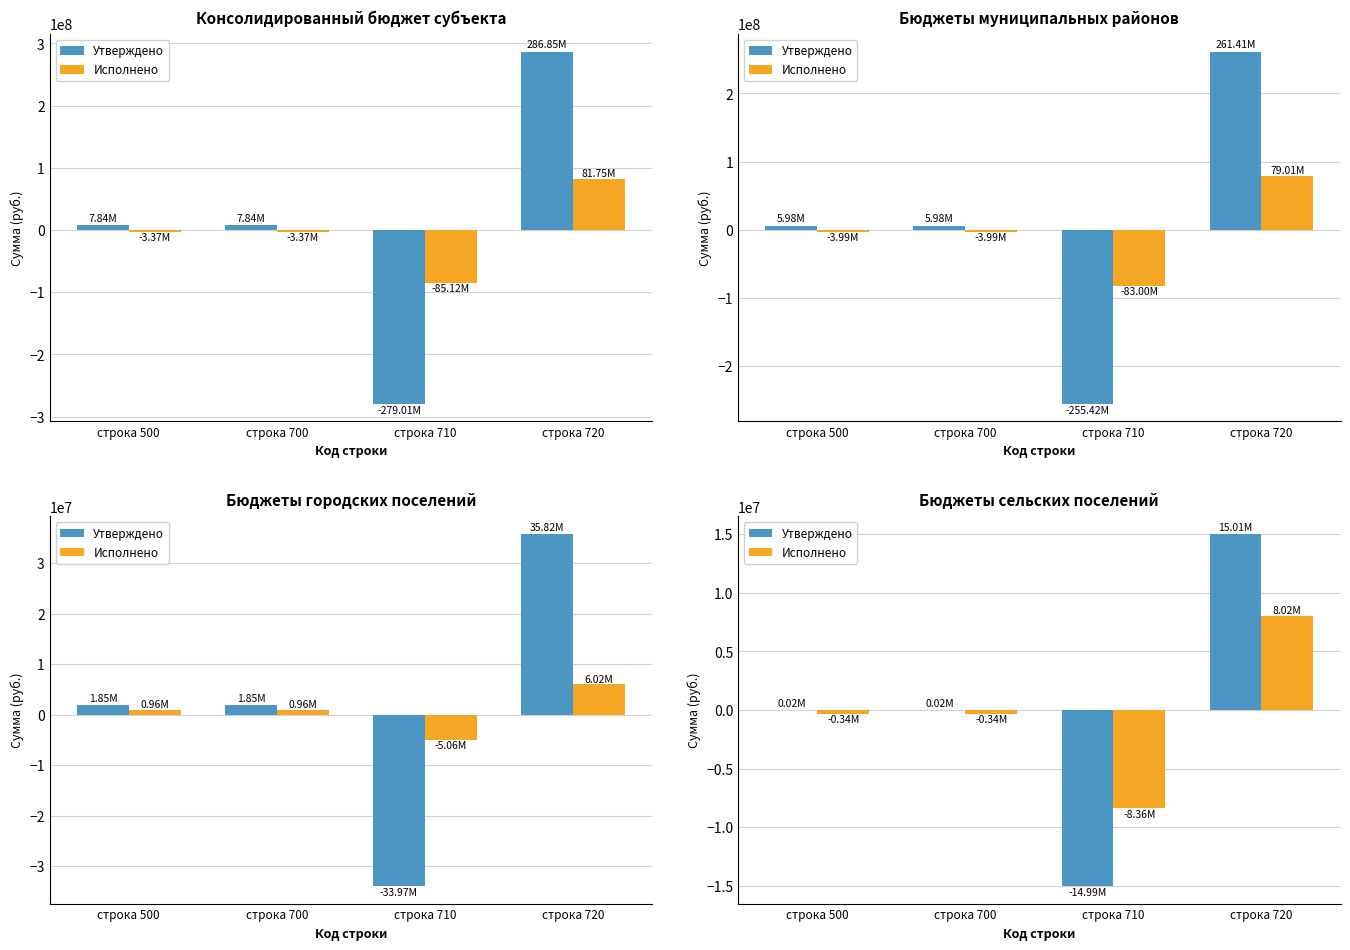

Which has a higher value, строка 710 or строка 500?

строка 500